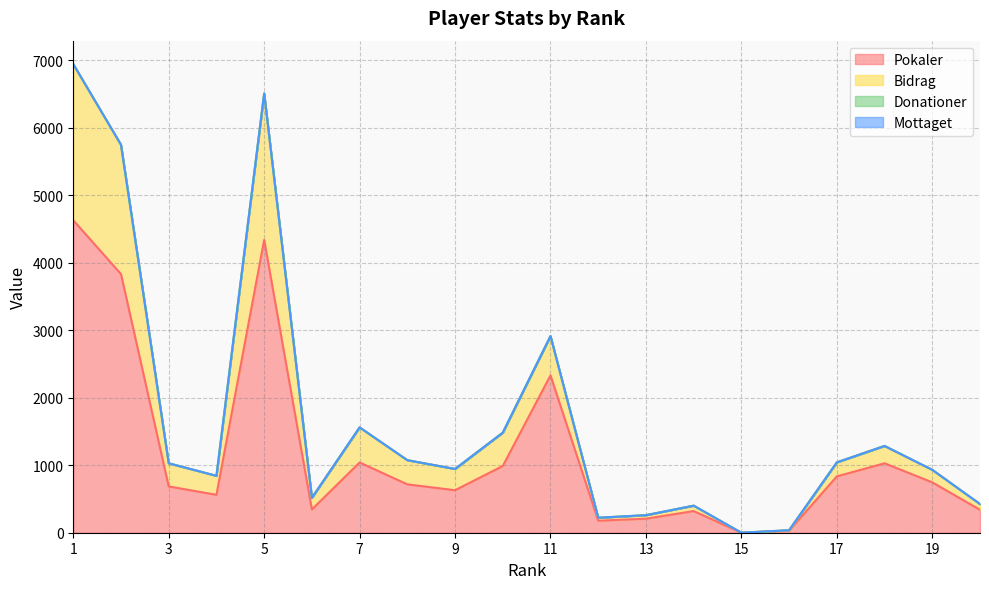

At which label does Bidrag first exceed 1029?

1